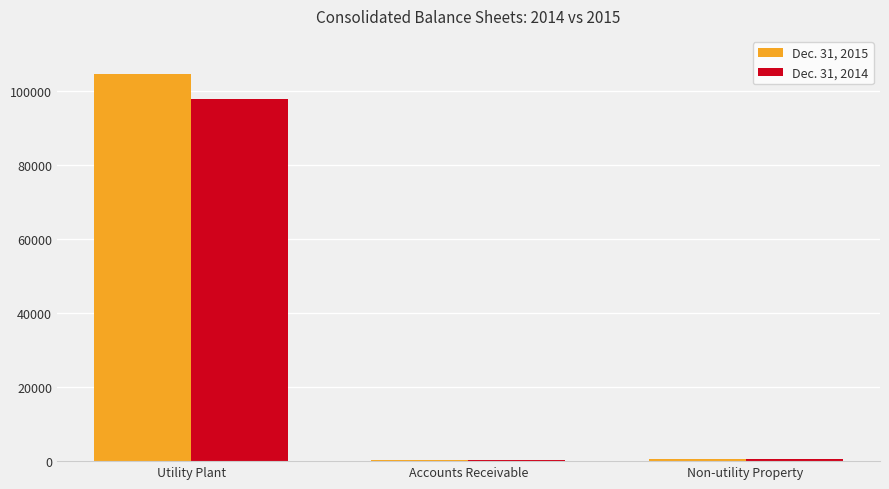

At which category is the sum across all series the highest?

Utility Plant